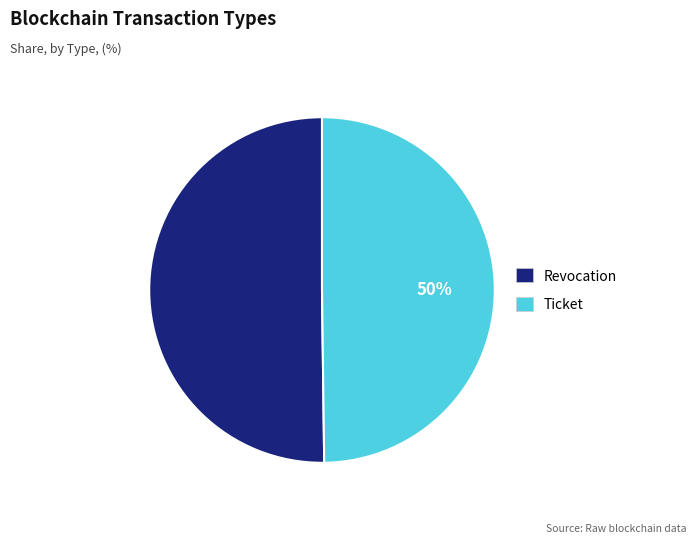

Do Ticket and Revocation together represent more than half of the pie?

Yes